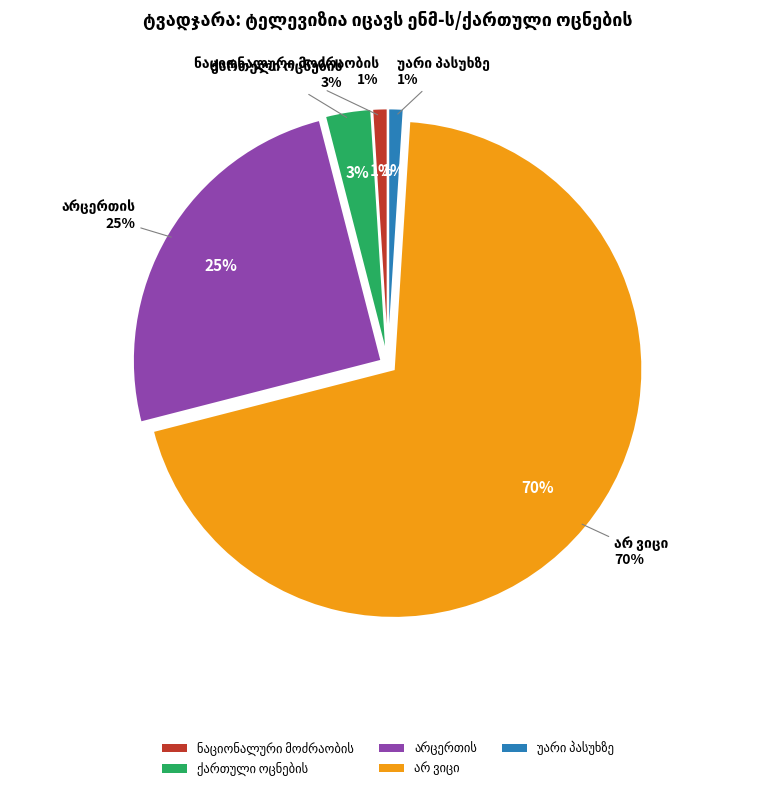

The არცერთის slice represents 25% of the pie. True or false?

True